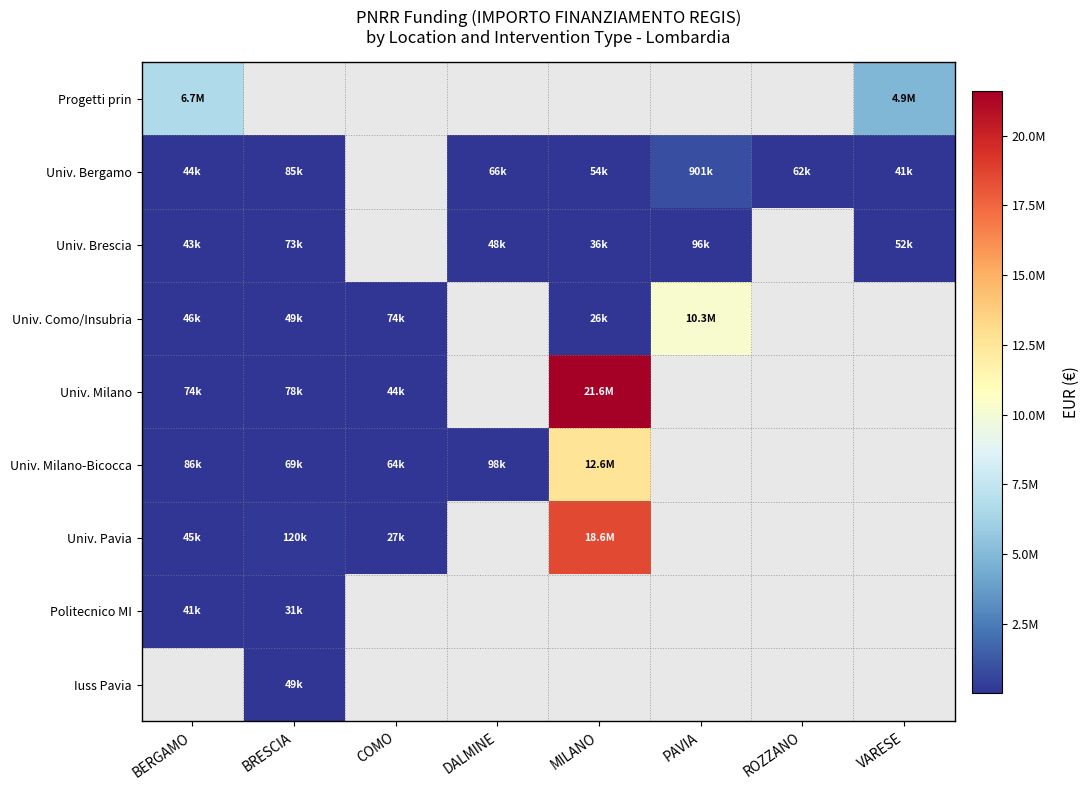

What is the maximum value shown in the chart?

21615132.0